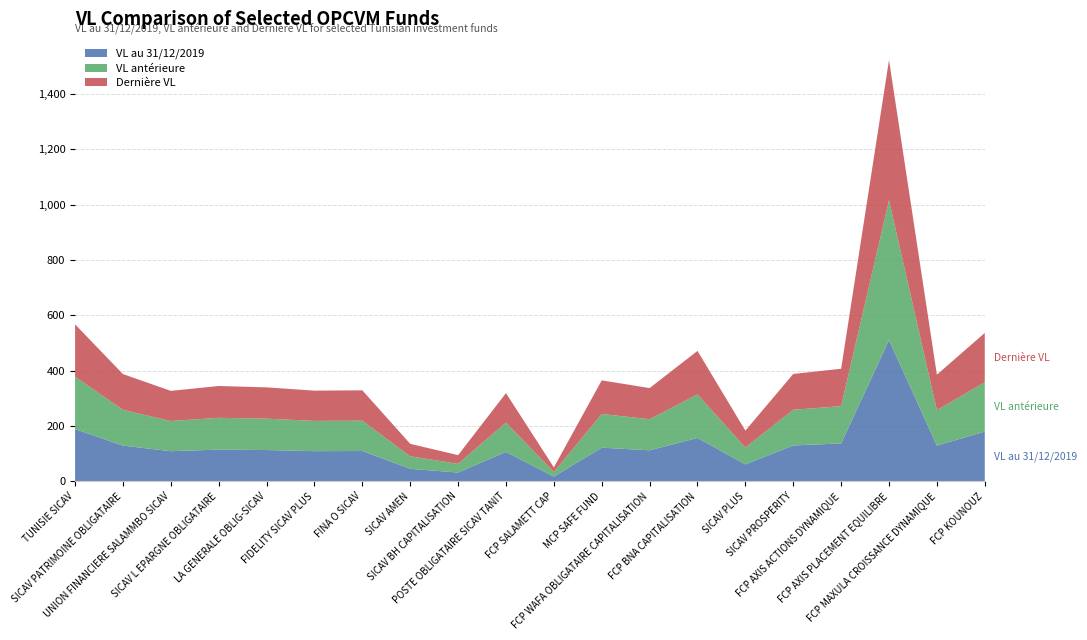

Reading left to right, extract all data points from this chart.

VL au 31/12/2019: TUNISIE SICAV=188.6	SICAV PATRIMOINE OBLIGATAIRE=128.8	UNION FINANCIERE SALAMMBO SICAV=108.7	SICAV L EPARGNE OBLIGATAIRE=114.4	LA GENERALE OBLIG-SICAV=112.9	FIDELITY SICAV PLUS=108.8	FINA O SICAV=109.3	SICAV AMEN=45.0	SICAV BH CAPITALISATION=31.4	POSTE OBLIGATAIRE SICAV TANIT=105.9	FCP SALAMETT CAP=16.7	MCP SAFE FUND=121.4	FCP WAFA OBLIGATAIRE CAPITALISATION=112.0	FCP BNA CAPITALISATION=156.6	SICAV PLUS=60.9	SICAV PROSPERITY=129.5	FCP AXIS ACTIONS DYNAMIQUE=136.7	FCP AXIS PLACEMENT EQUILIBRE=510.2	FCP MAXULA CROISSANCE DYNAMIQUE=129.0	FCP KOUNOUZ=179.5
VL antérieure: TUNISIE SICAV=189.4	SICAV PATRIMOINE OBLIGATAIRE=129.3	UNION FINANCIERE SALAMMBO SICAV=109.1	SICAV L EPARGNE OBLIGATAIRE=115.0	LA GENERALE OBLIG-SICAV=113.3	FIDELITY SICAV PLUS=109.4	FINA O SICAV=109.7	SICAV AMEN=45.1	SICAV BH CAPITALISATION=31.5	POSTE OBLIGATAIRE SICAV TANIT=106.4	FCP SALAMETT CAP=16.8	MCP SAFE FUND=121.7	FCP WAFA OBLIGATAIRE CAPITALISATION=112.5	FCP BNA CAPITALISATION=157.4	SICAV PLUS=61.1	SICAV PROSPERITY=129.2	FCP AXIS ACTIONS DYNAMIQUE=134.7	FCP AXIS PLACEMENT EQUILIBRE=506.0	FCP MAXULA CROISSANCE DYNAMIQUE=128.1	FCP KOUNOUZ=178.4
Dernière VL: TUNISIE SICAV=189.4	SICAV PATRIMOINE OBLIGATAIRE=129.4	UNION FINANCIERE SALAMMBO SICAV=109.1	SICAV L EPARGNE OBLIGATAIRE=115.0	LA GENERALE OBLIG-SICAV=113.3	FIDELITY SICAV PLUS=109.4	FINA O SICAV=109.8	SICAV AMEN=45.1	SICAV BH CAPITALISATION=31.5	POSTE OBLIGATAIRE SICAV TANIT=106.4	FCP SALAMETT CAP=16.8	MCP SAFE FUND=121.7	FCP WAFA OBLIGATAIRE CAPITALISATION=112.5	FCP BNA CAPITALISATION=157.4	SICAV PLUS=61.1	SICAV PROSPERITY=129.4	FCP AXIS ACTIONS DYNAMIQUE=135.3	FCP AXIS PLACEMENT EQUILIBRE=507.5	FCP MAXULA CROISSANCE DYNAMIQUE=128.4	FCP KOUNOUZ=178.4